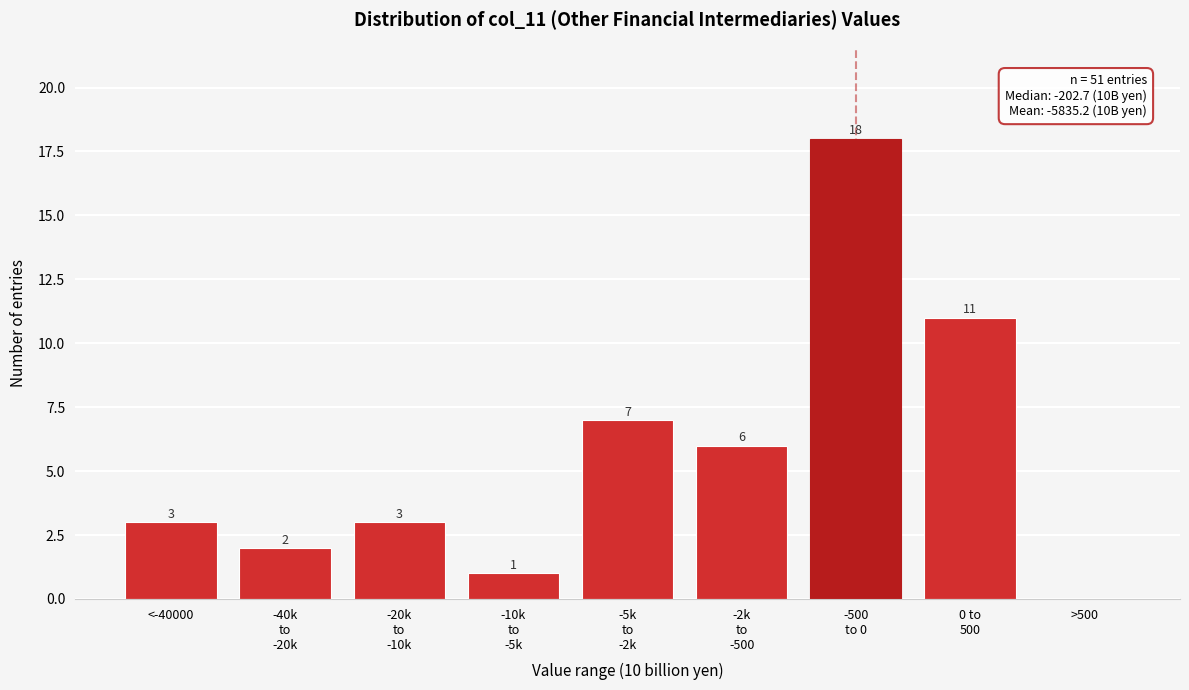

What is the sum of all values?

51